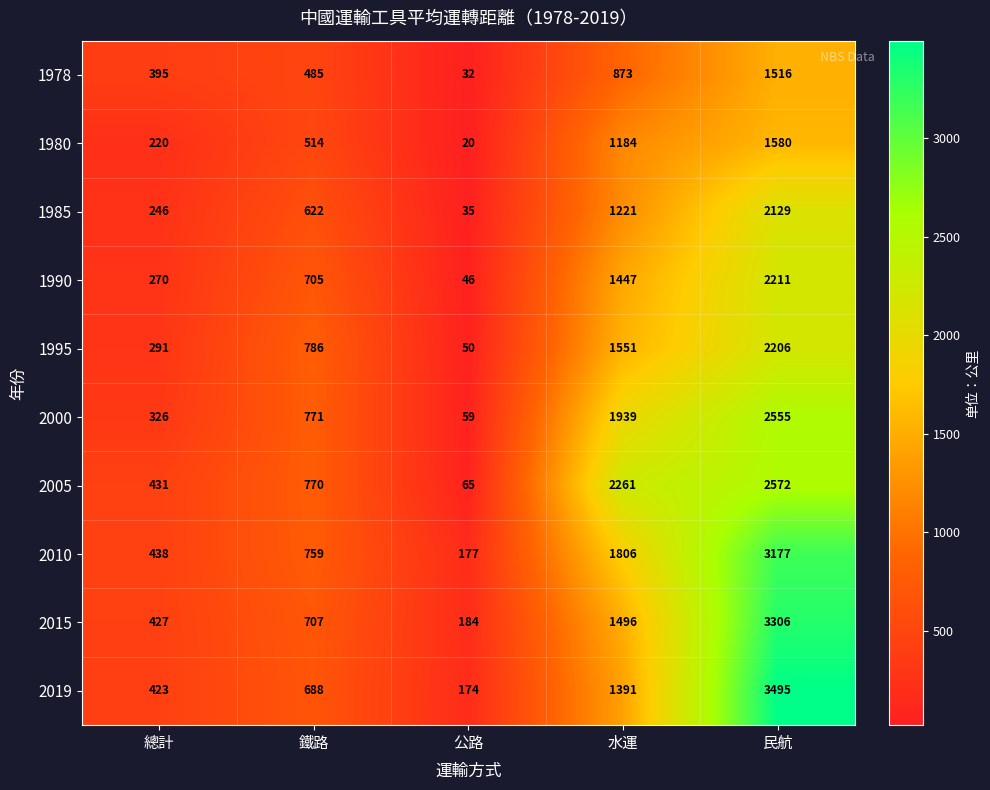

What is the smallest value displayed?

20